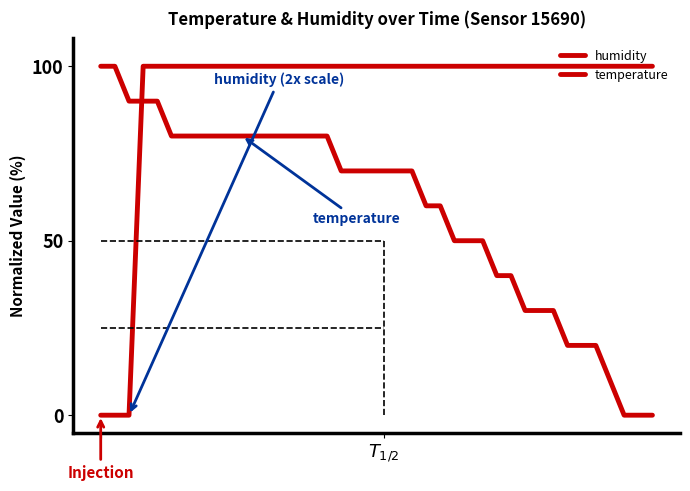

Does the chart display data point markers on the line(s)?

No